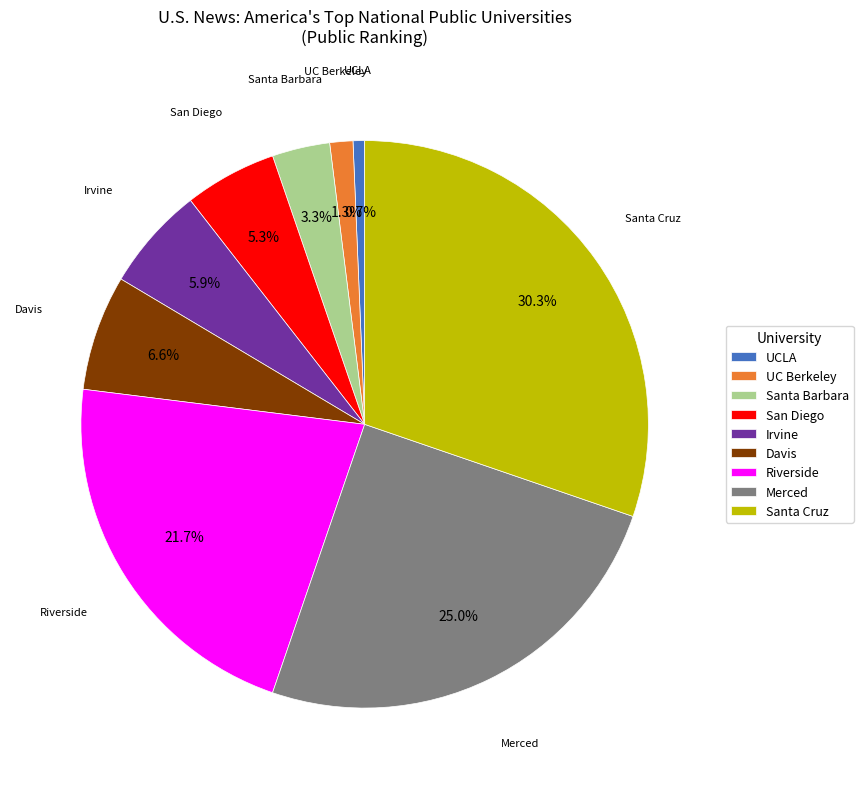

To the nearest percent, what portion does UC Berkeley represent?

1%